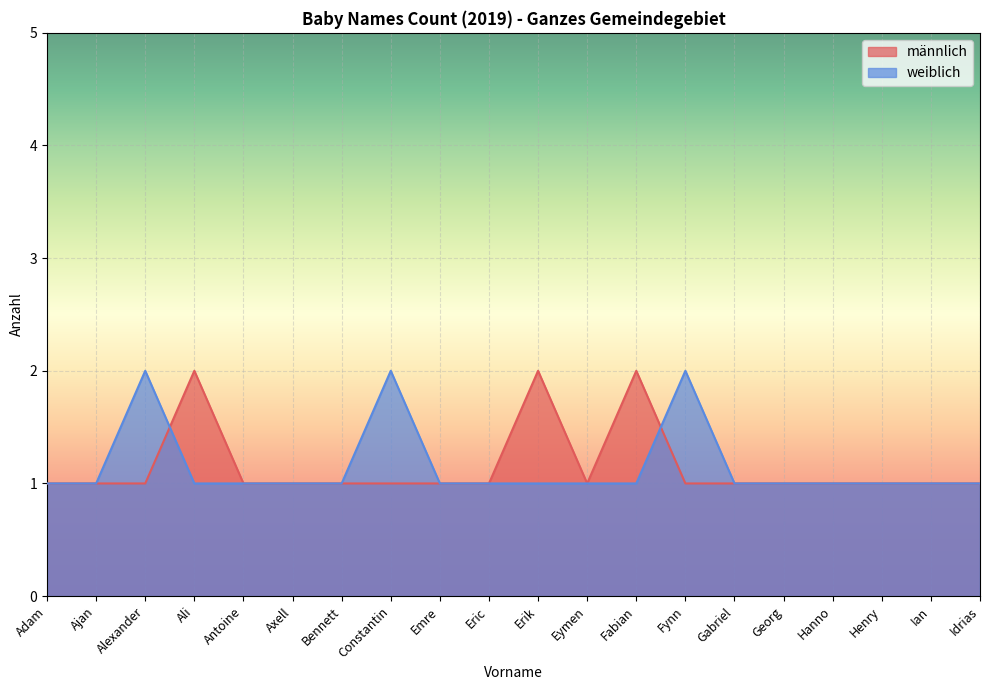

How many times do weiblich and männlich cross each other?

2